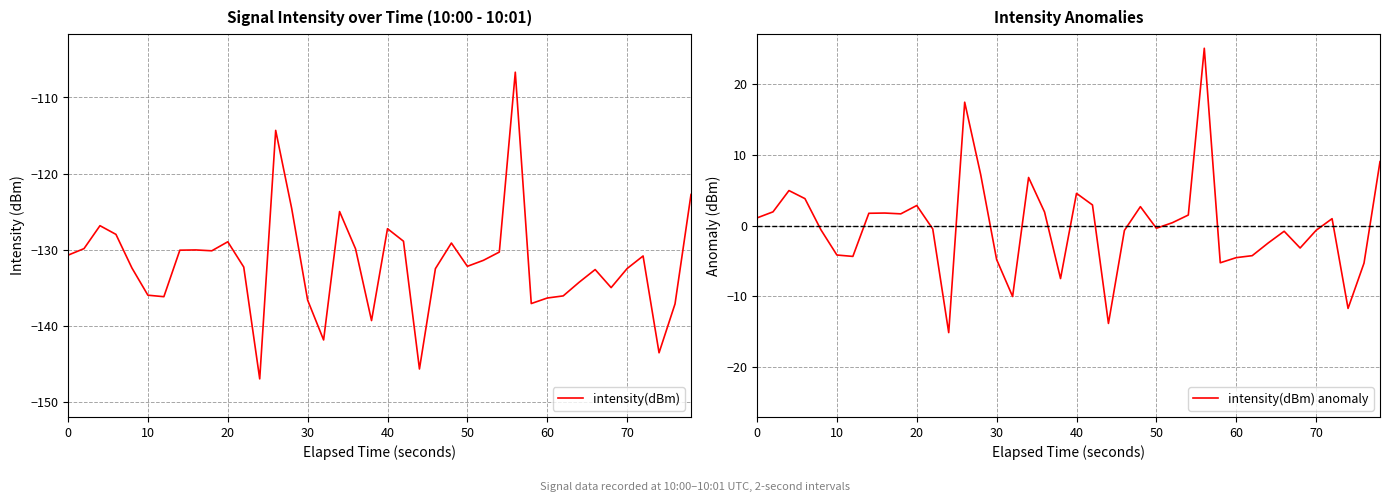

True or false: intensity(dBm) and intensity(dBm) anomaly cross at least once.

False